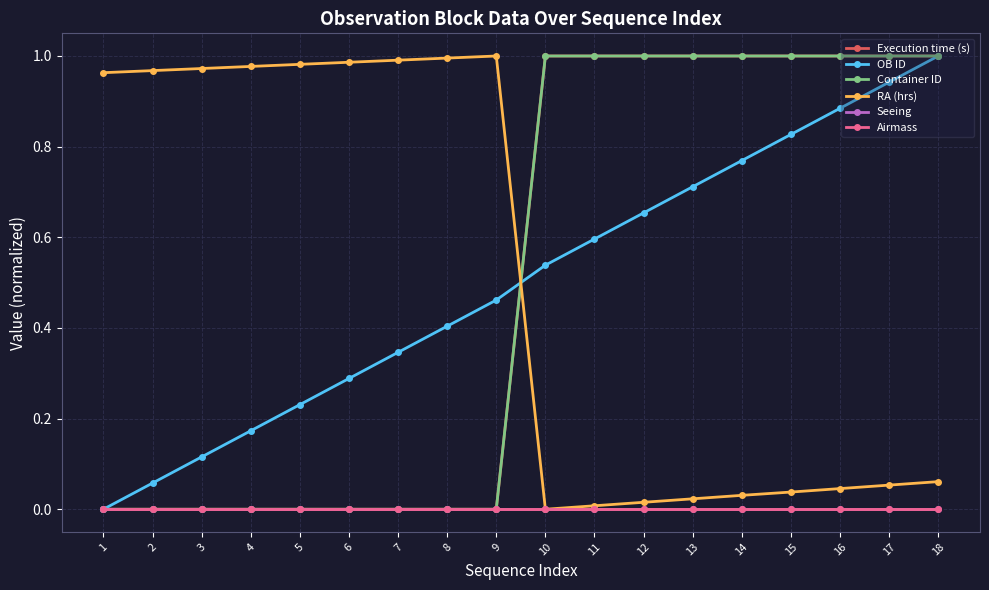

Is this an area chart (filled region under the line)?

No